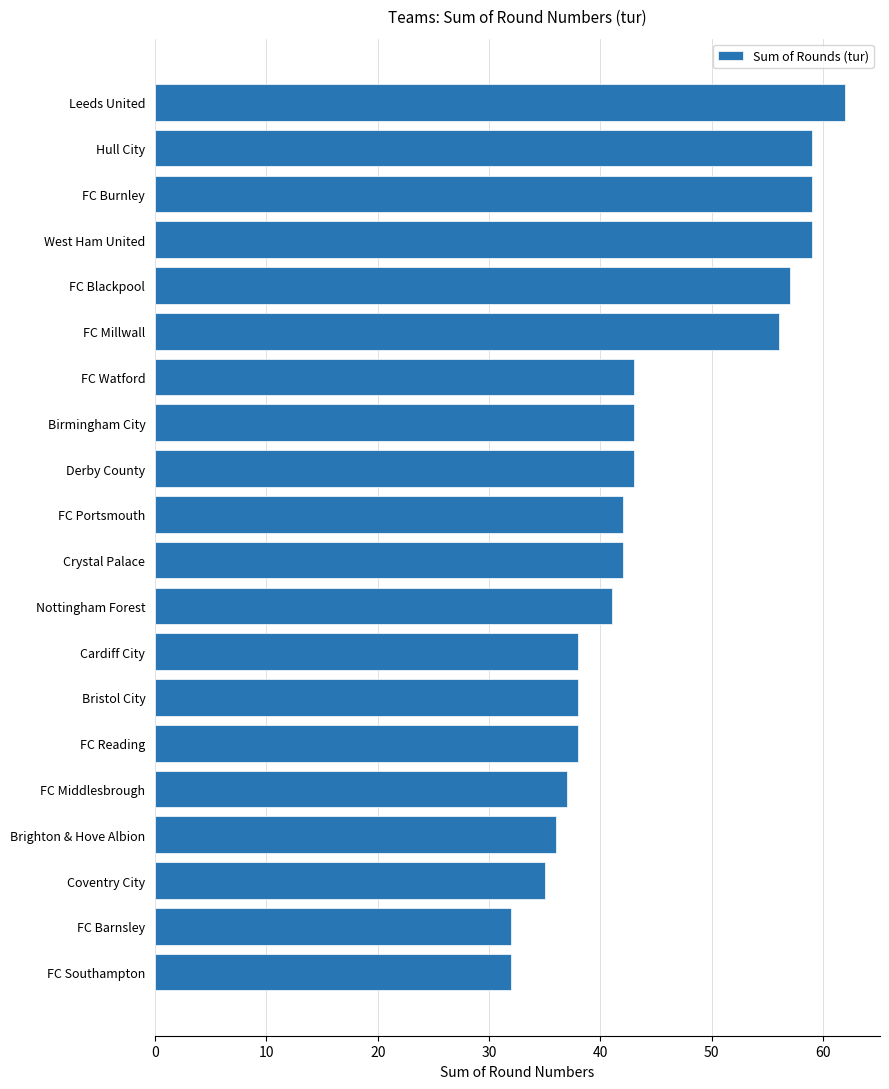

What is the sum of all values?

892